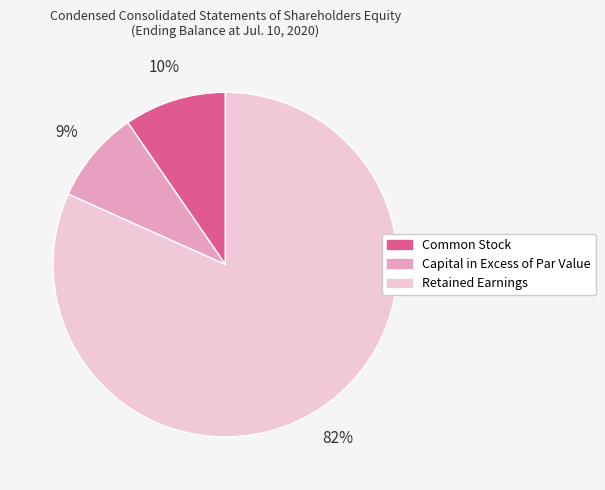

True or false: Capital in Excess of Par Value accounts for 9% of the total.

True